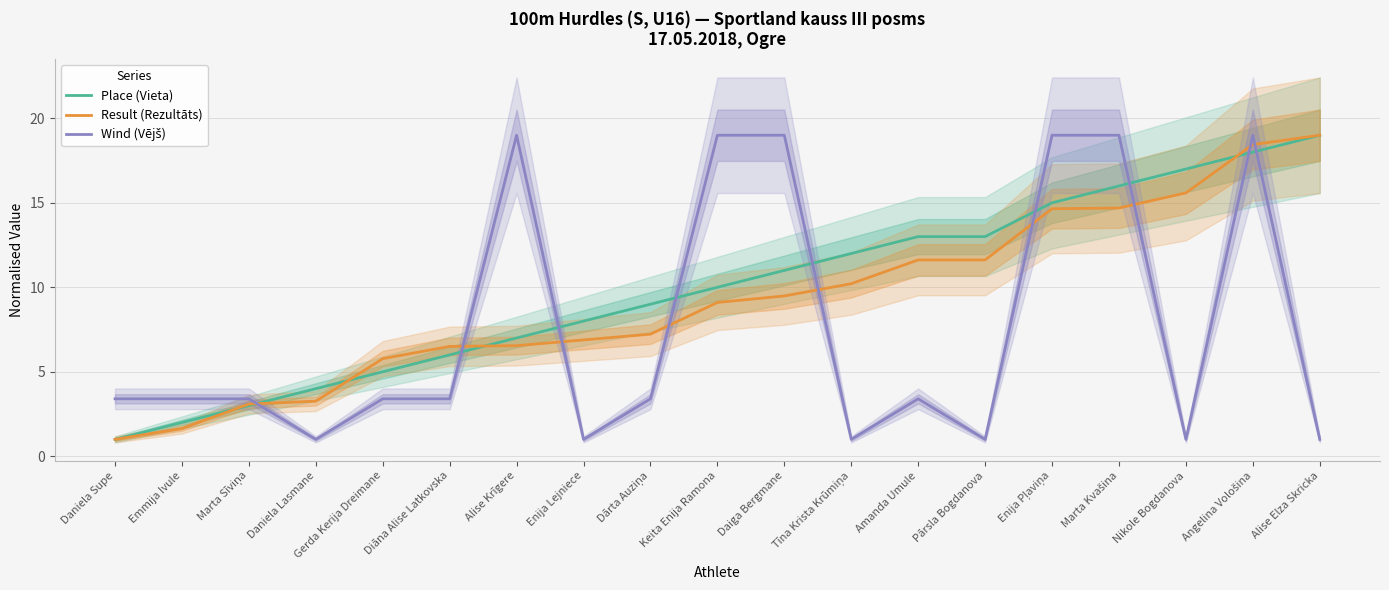

Where do Place (Vieta) and Result (Rezultāts) first cross each other?

Emmija Ivule and Marta Sīviņa